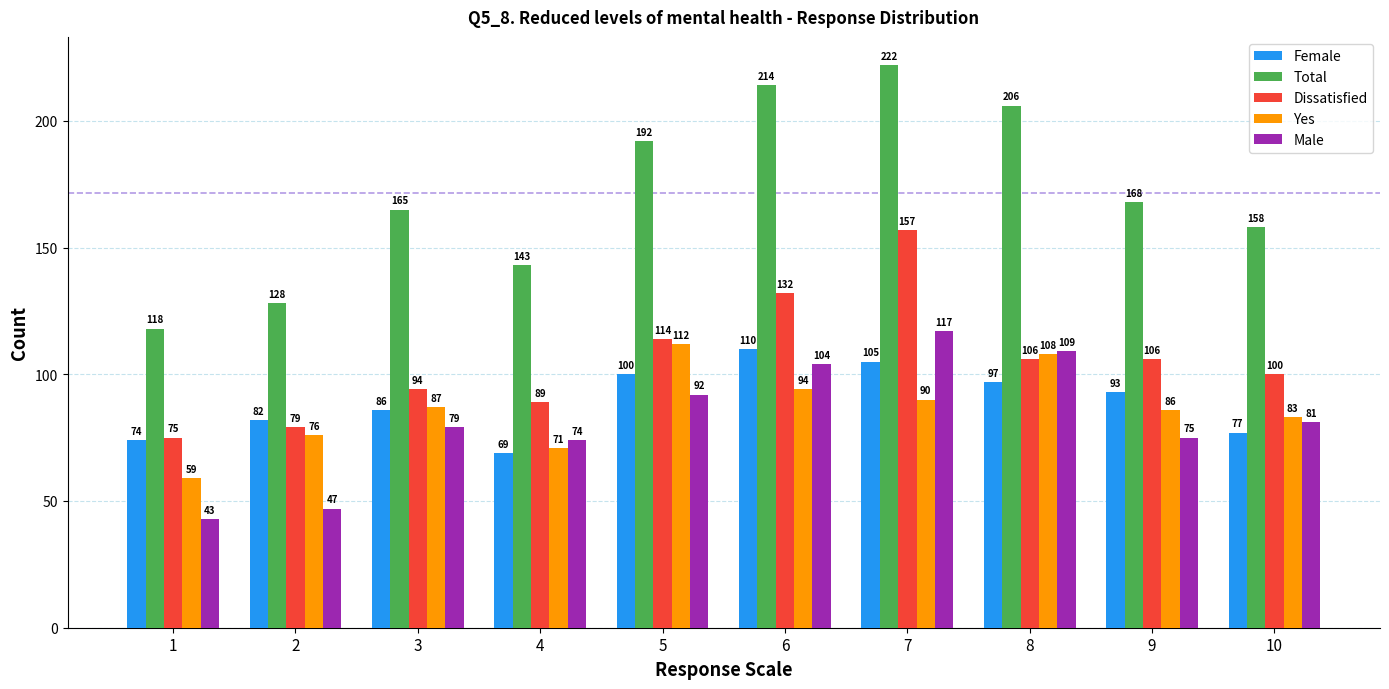

What are all the series names shown in the legend?

Female, Total, Dissatisfied, Yes, Male